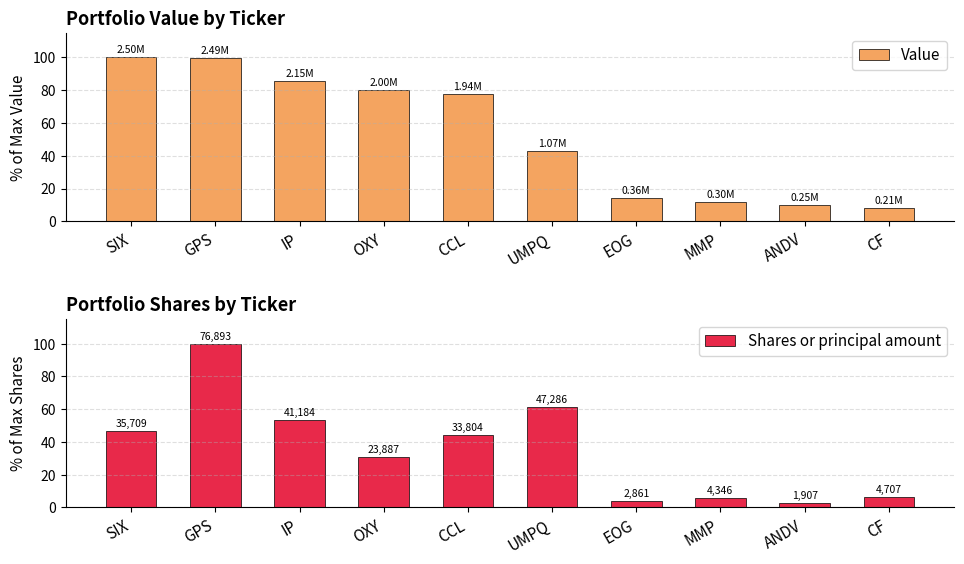

True or false: Shares or principal amount has a value of 2.0 at CF.

False